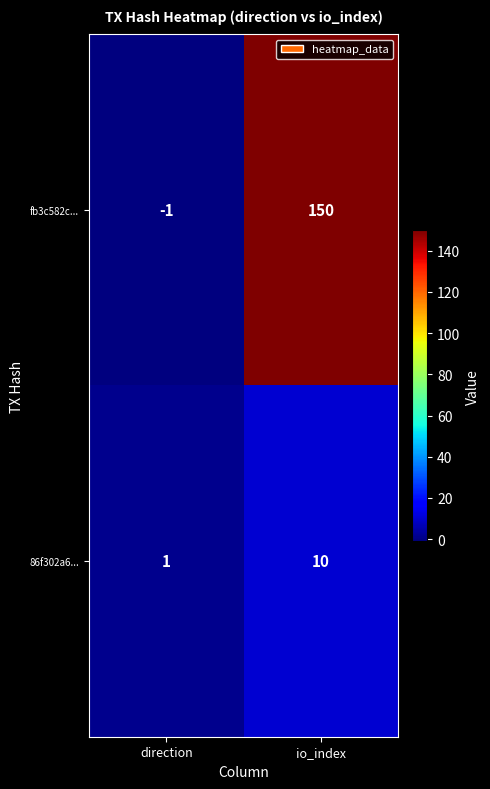

What is the difference between the 86f302a6... values at io_index and direction?

9